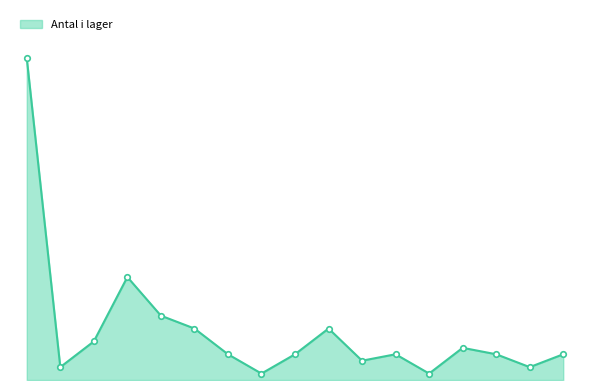

Is this an area chart (filled region under the line)?

Yes